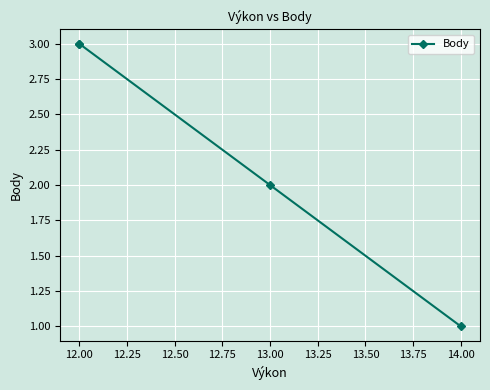

The chart shows a value of 1 at 12.00. True or false?

False